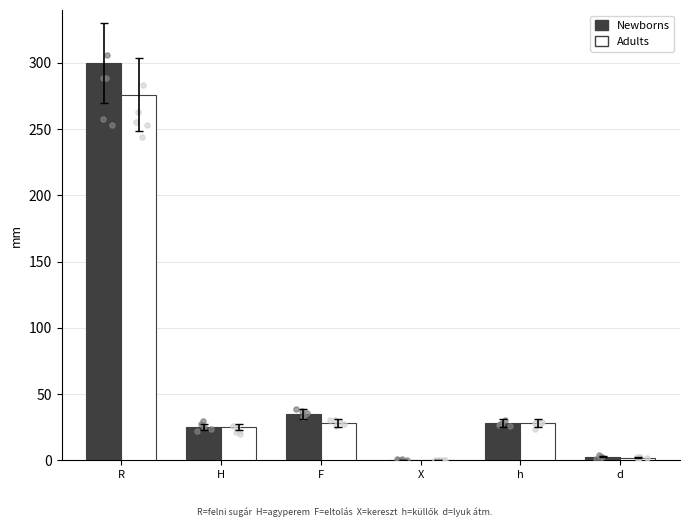

Which series has the widest spread of Y values?

Newborns